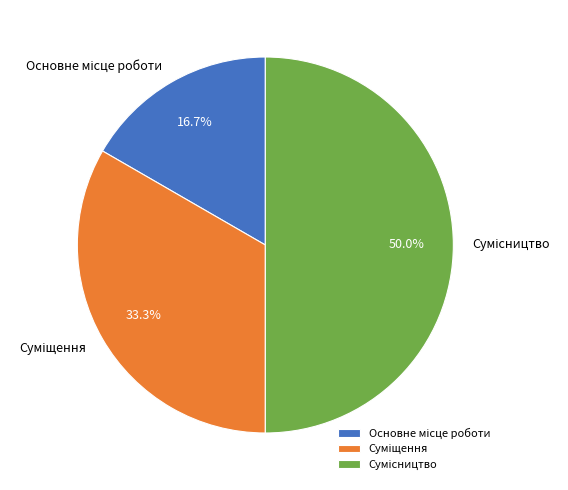

How many slices are in this pie chart?

3